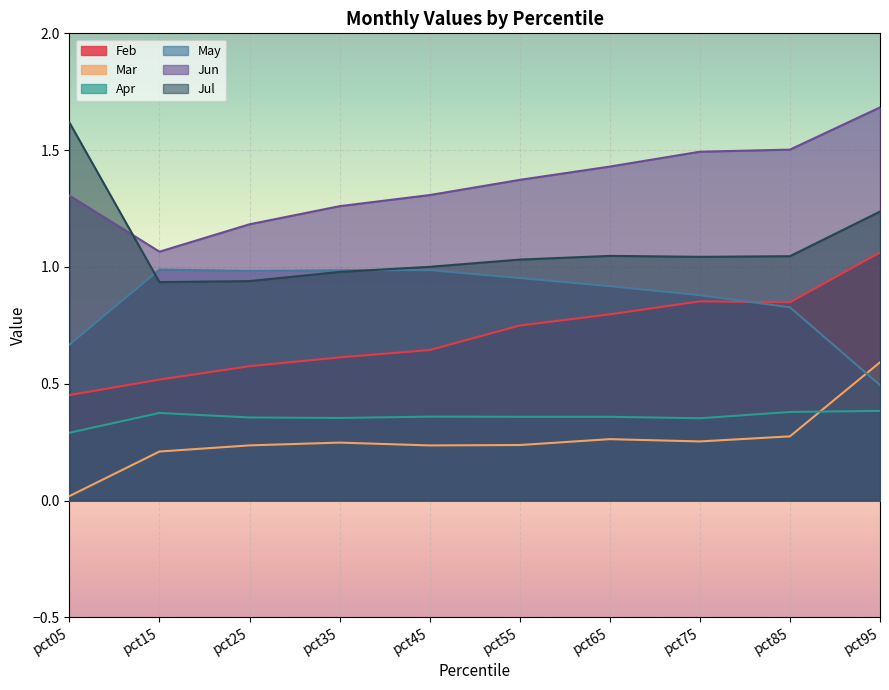

Where is Mar nearest to the value 0?

pct05